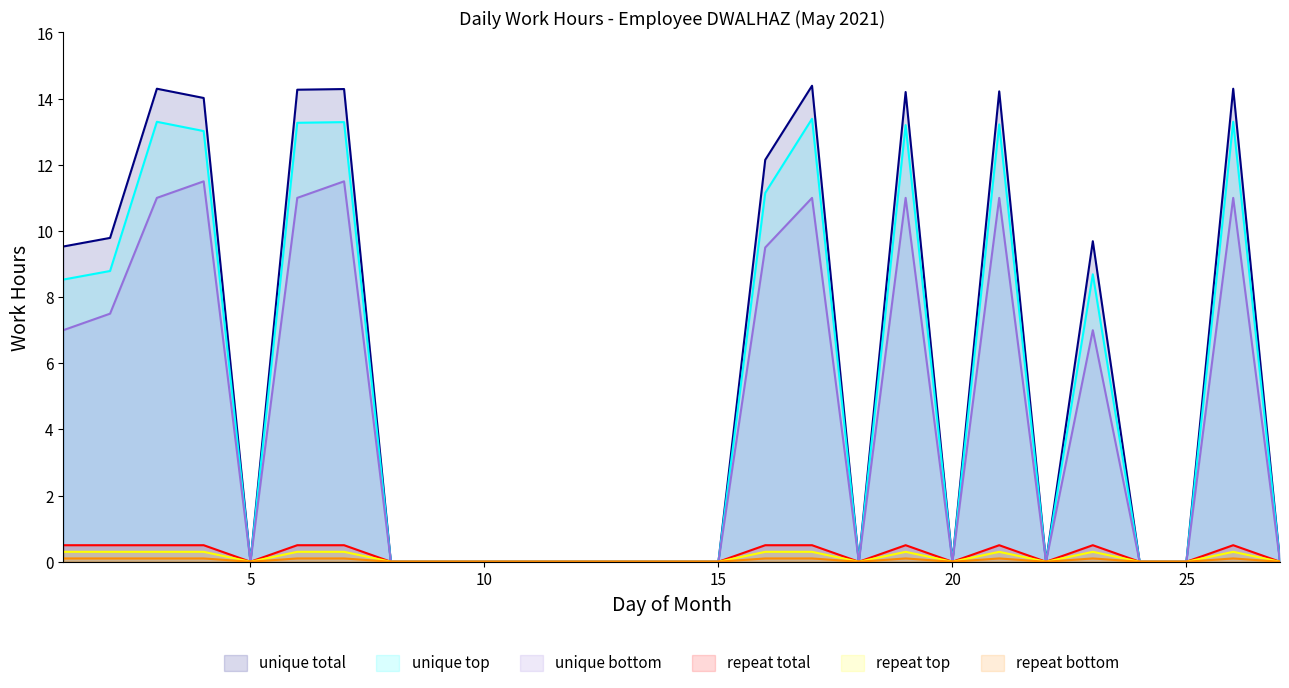

At which category does unique total reach its first local peak?

3